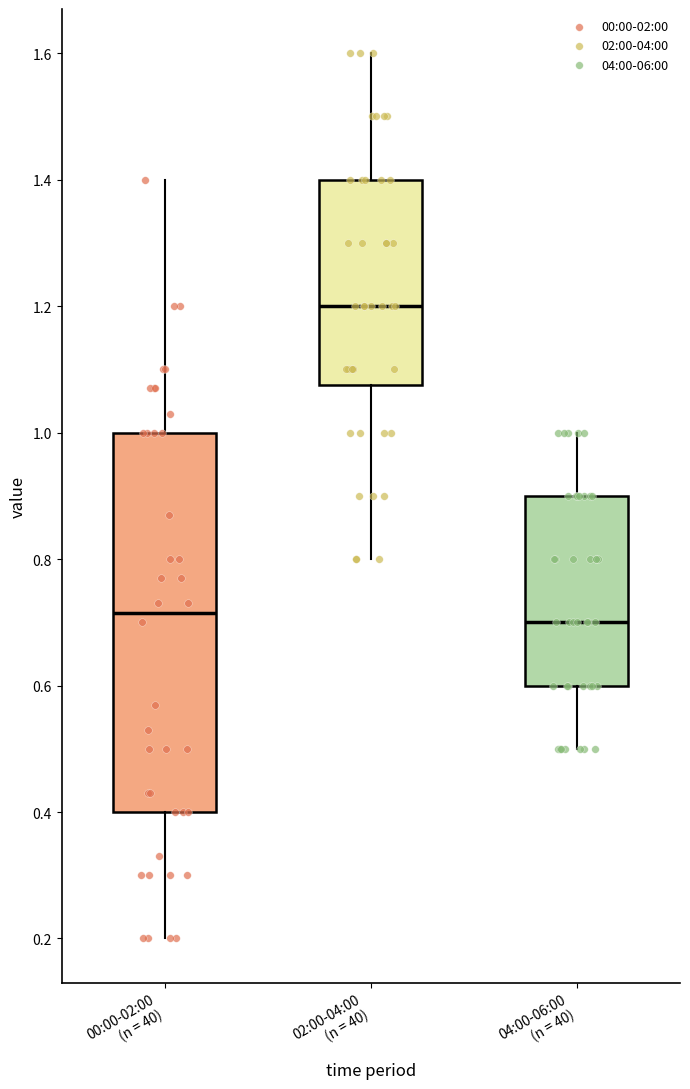

Reading left to right, read every box against the y-axis: the position of its median line, the range the box covers, and the ends of its whiskers. The values are not printed on the chart, so give them approximately, as read against the axis.

00:00-02:00 (n = 40): median 0.72, box 0.40 to 1.00, whiskers 0.20 to 1.40
02:00-04:00 (n = 40): median 1.20, box 1.08 to 1.40, whiskers 0.80 to 1.60
04:00-06:00 (n = 40): median 0.70, box 0.60 to 0.90, whiskers 0.50 to 1.00